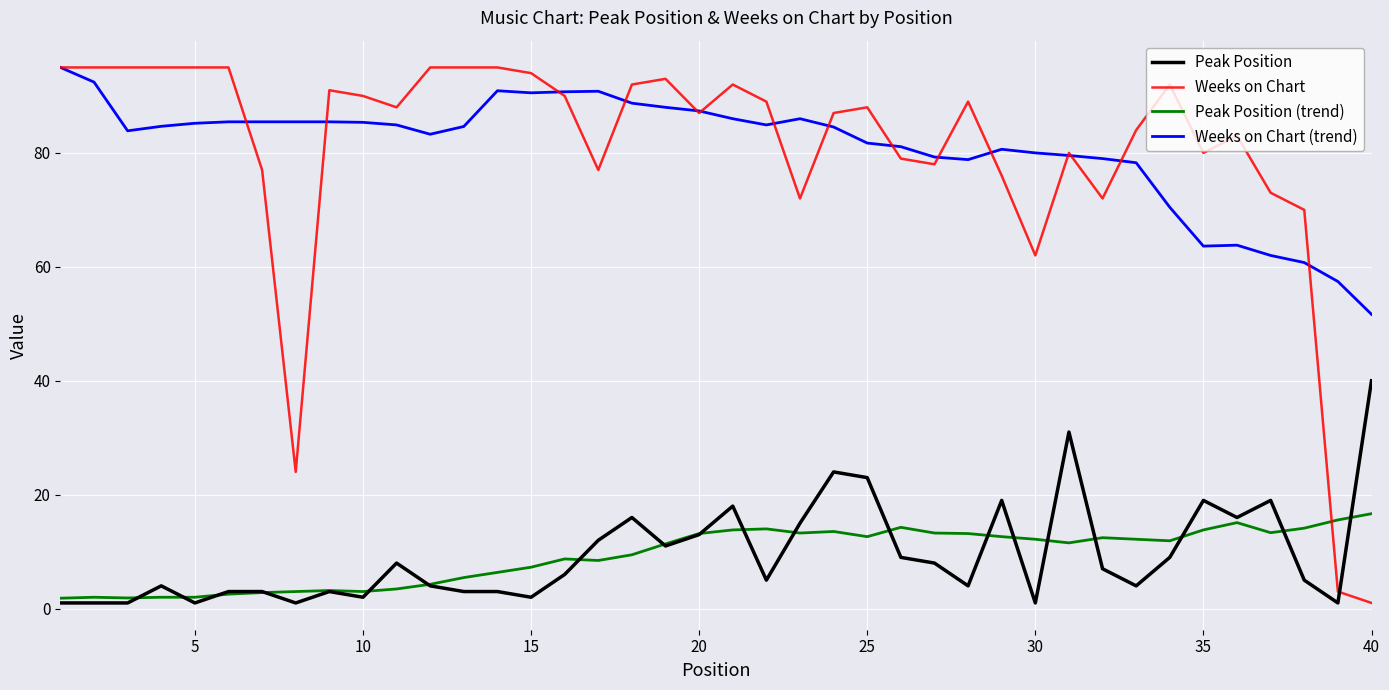

What is the minimum value for Weeks on Chart (trend)?

51.7